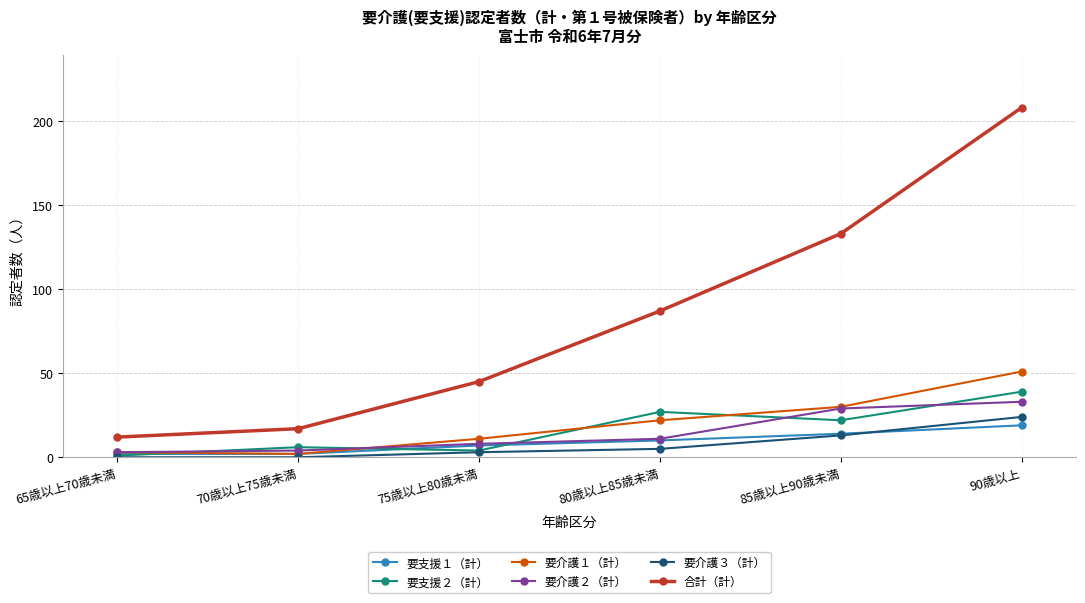

What is the minimum value for 合計（計）?

12